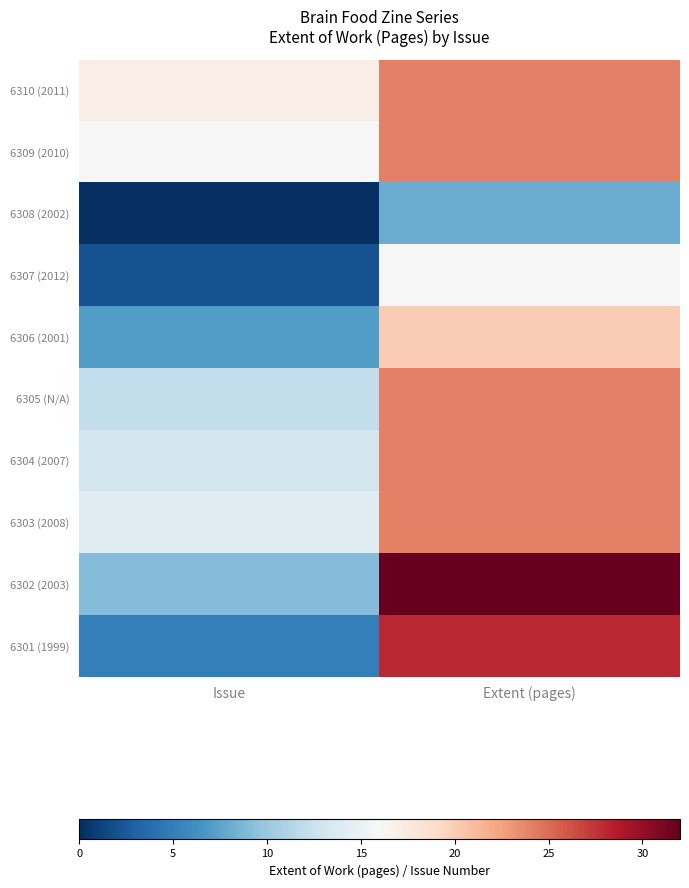

Which category has the highest value across all series?

Extent (pages)